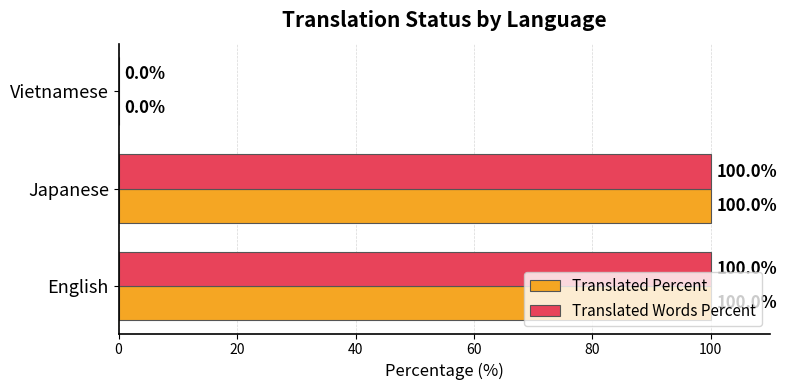

What is the sum of the Translated Words Percent values at Japanese and Vietnamese?

100